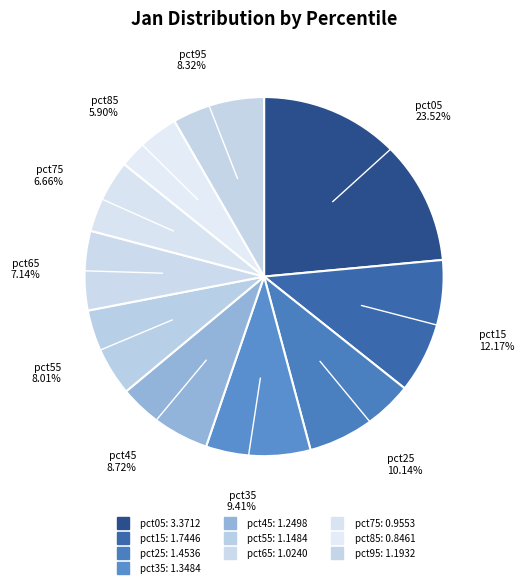

How much of the chart is everything except pct85?

94.1%